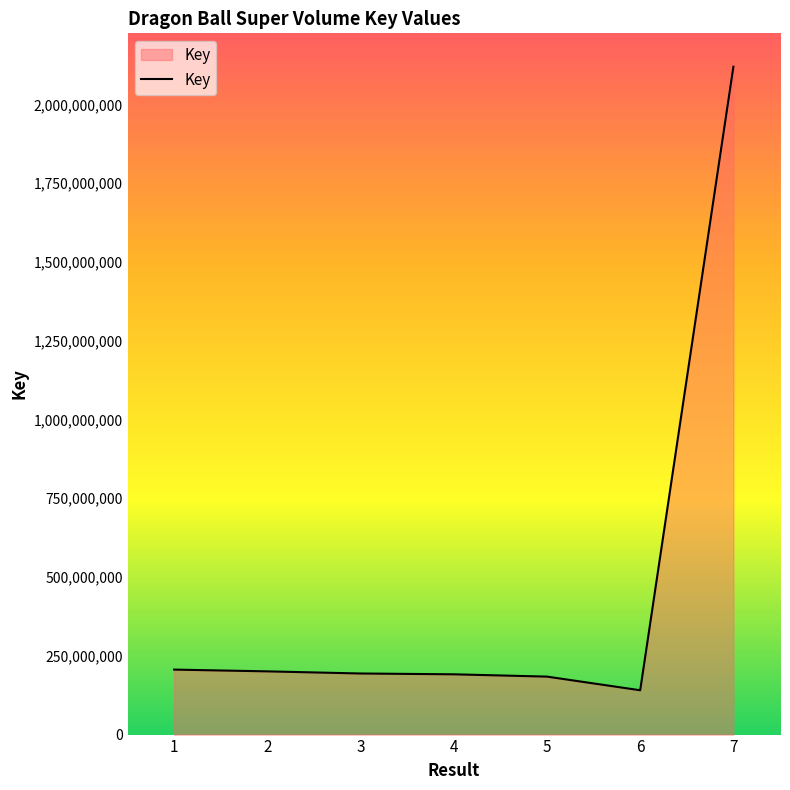

The value at 5 is 276454866. True or false?

False